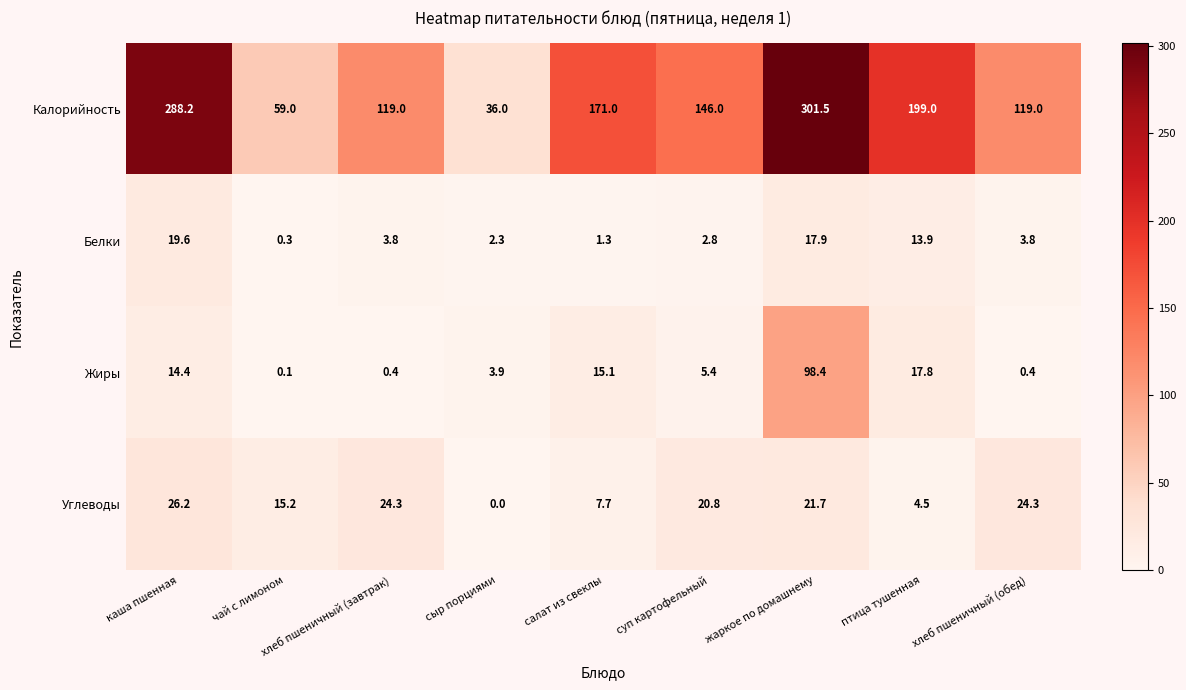

What is the difference between the maximum and minimum values in the Углеводы series?

26.2